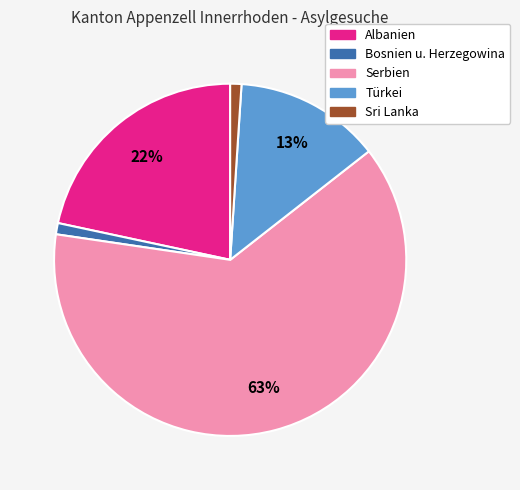

To the nearest percent, what portion does Sri Lanka represent?

1%